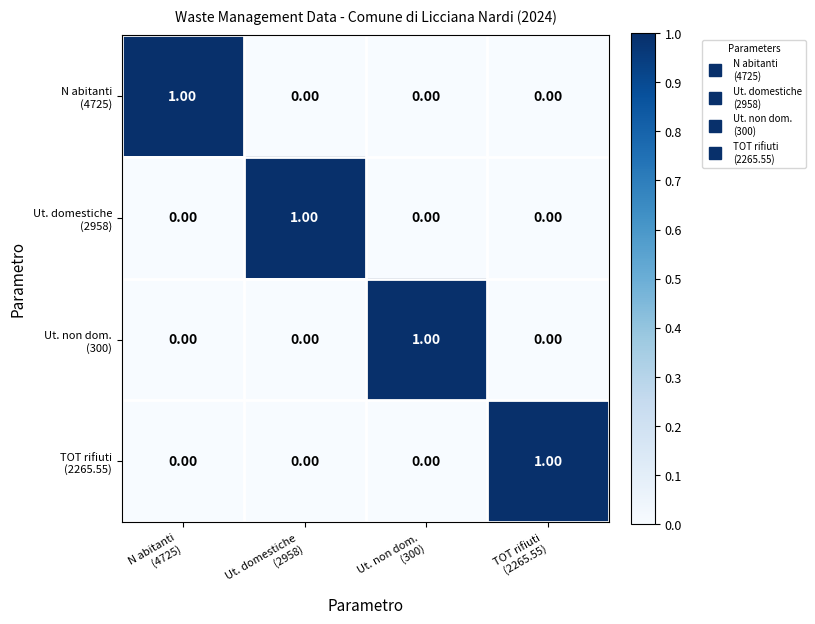

At how many categories does at least one series exceed 0?

4